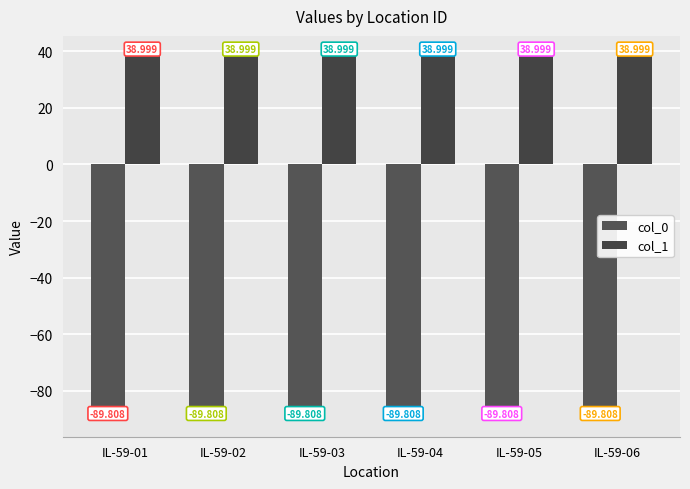

What is the average value of the col_0 series?

-89.8